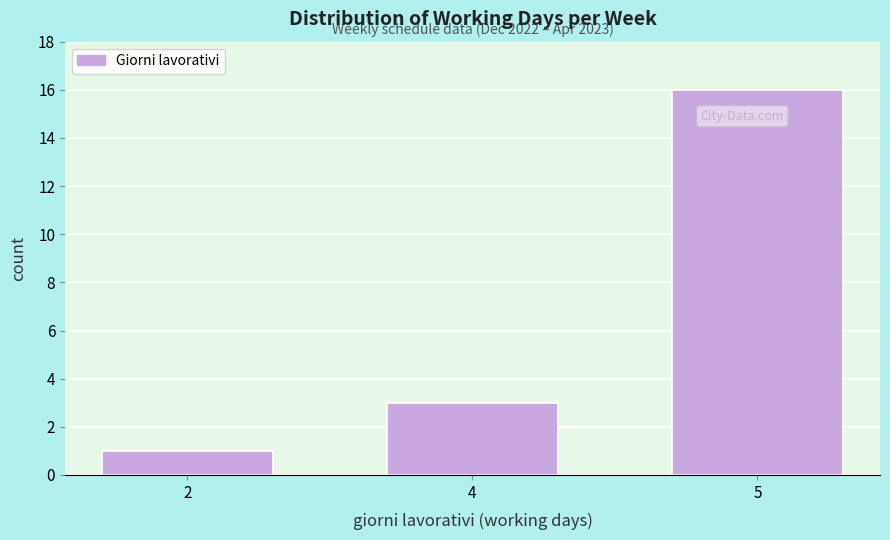

Reading left to right, list all the values displayed in this chart.

1	3	16